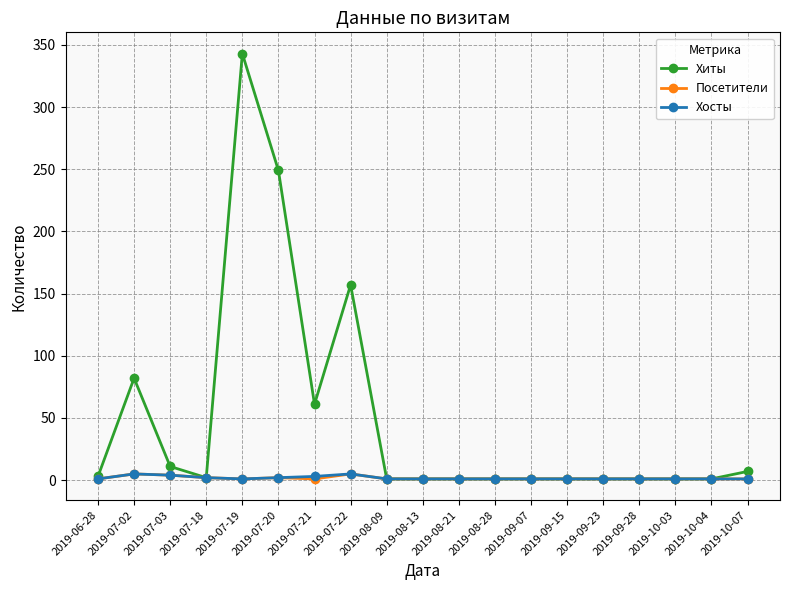

What is the label of the 17th point from the right?

2019-07-03